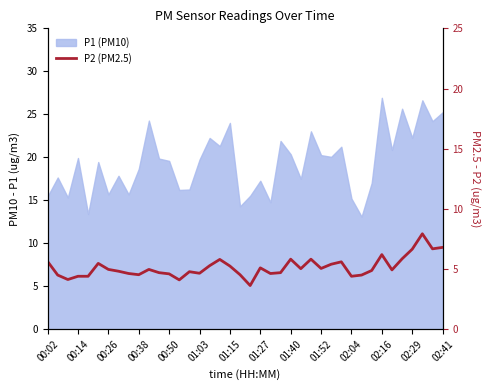

At which label is the value closest to 5?

00:26